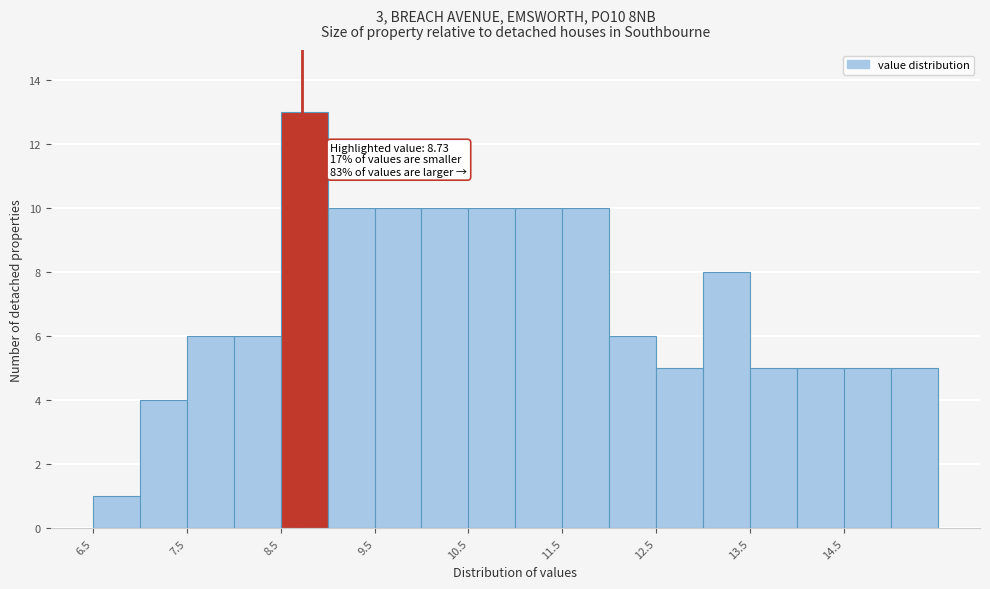

Over which range of the x-axis is the bar tallest?

8.5 to 9.0